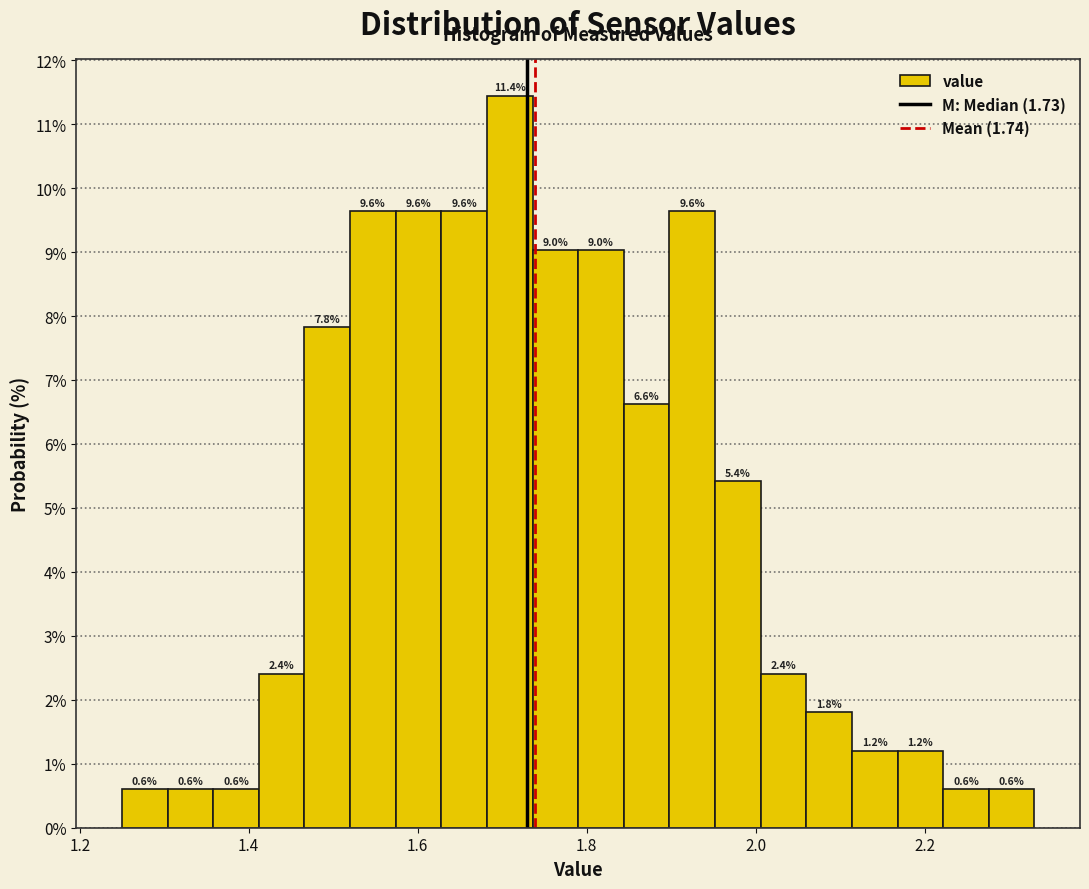

Around what value on the x-axis is the tallest bar? Give the approximate position of its centre, as read against the axis.

1.70